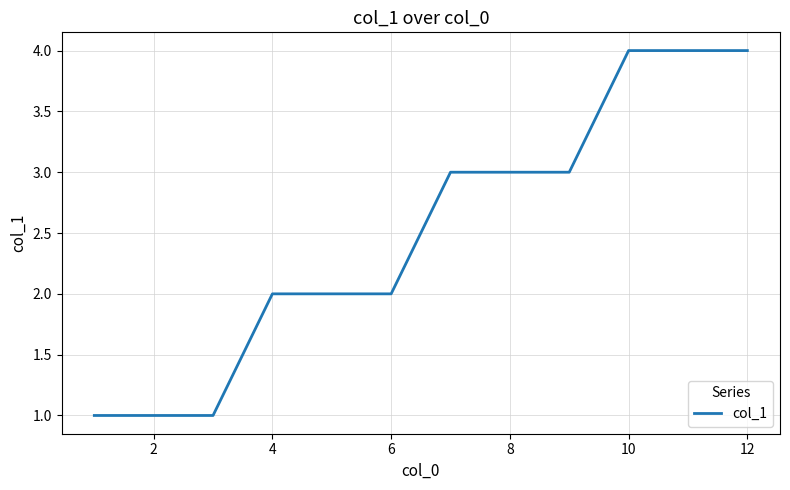

How many values are below 3?

6